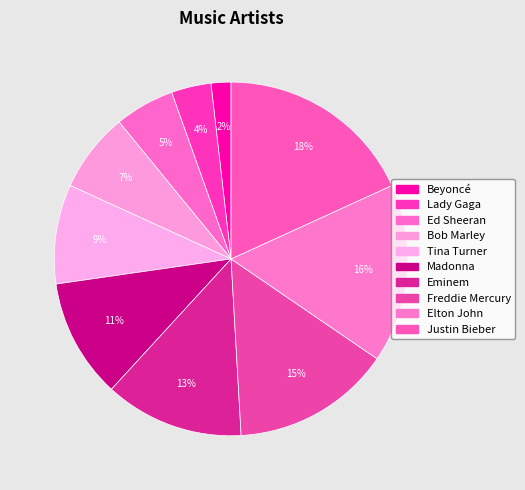

What is the ratio of the value at Eminem to the value at Bob Marley?

1.8